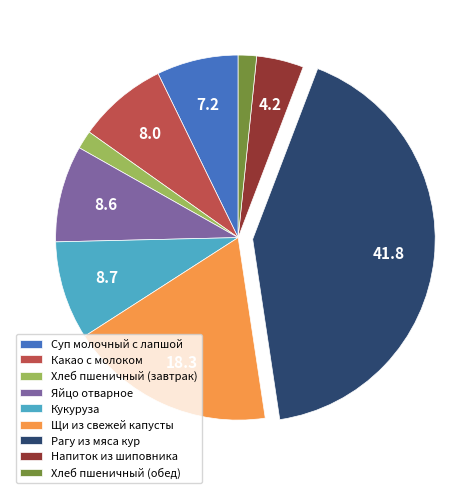

How many segments does this pie chart have?

9